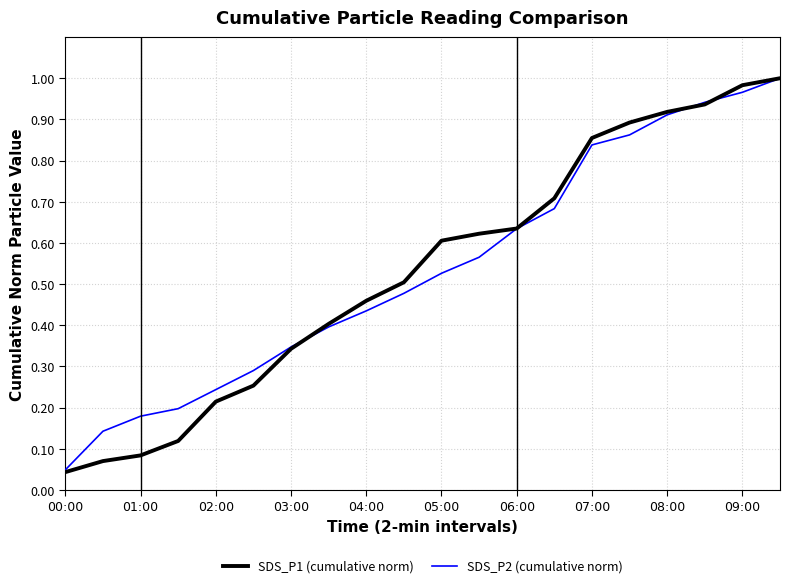

Which series has the largest range (max minus min)?

SDS_P1 (cumulative norm)